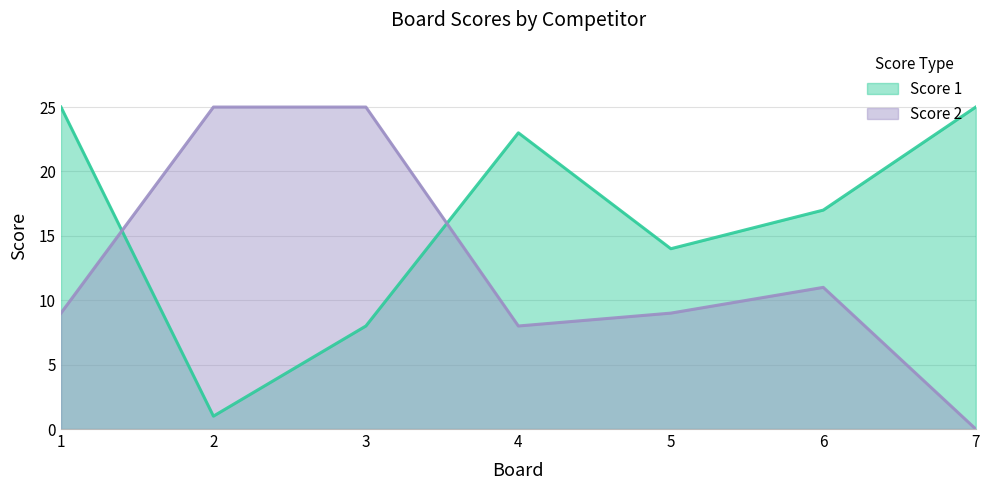

Rank the series by their maximum value, from highest to lowest.

Score 1, Score 2